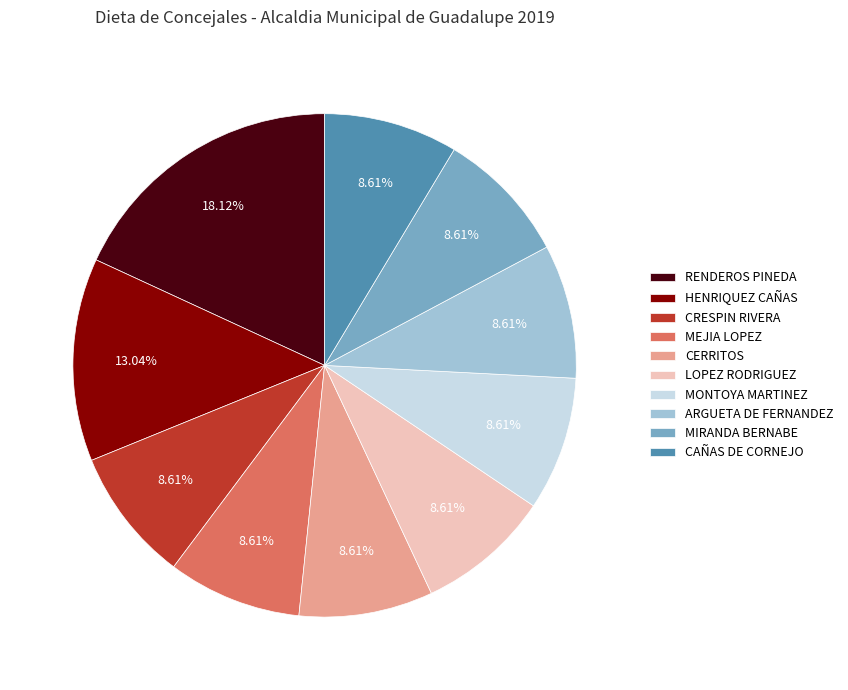

Which has a higher value, CERRITOS or RENDEROS PINEDA?

RENDEROS PINEDA